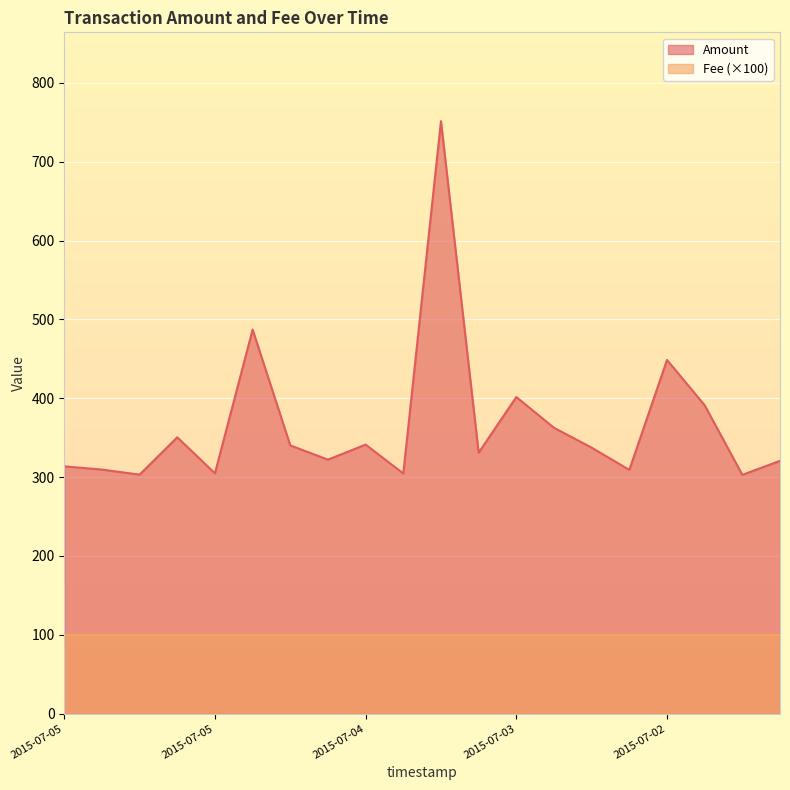

What is the difference between the maximum and second lowest values?

448.3